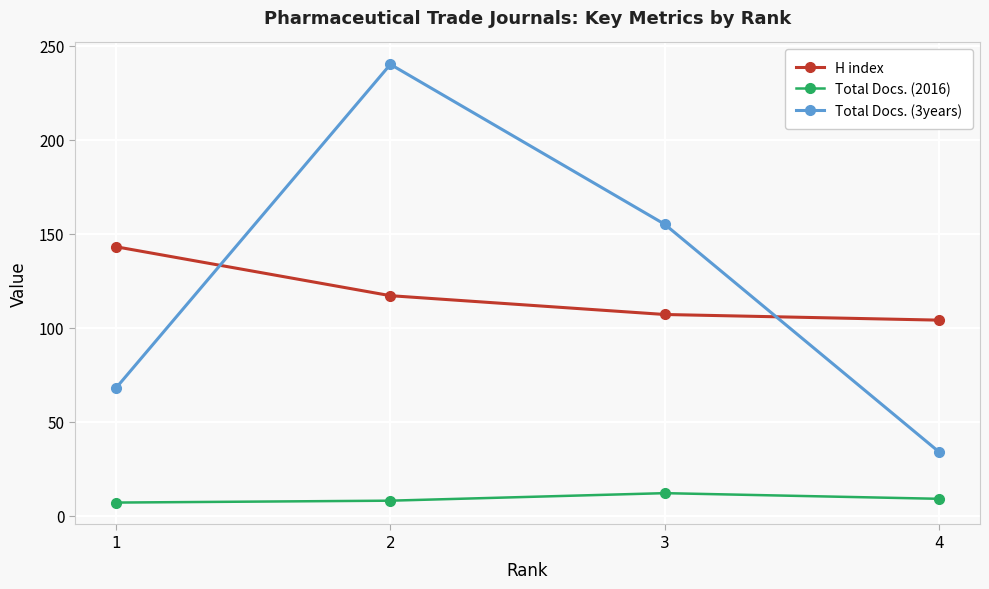

The value of Total Docs. (3years) at 3 is 155. True or false?

True